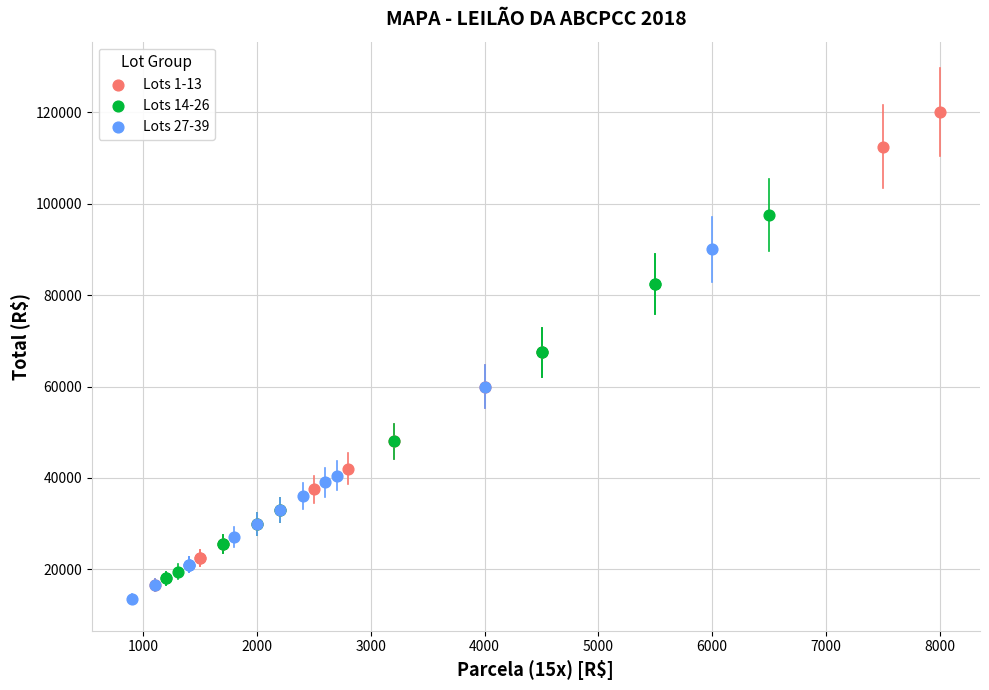

Which series has the widest spread of Y values?

Lots 1-13